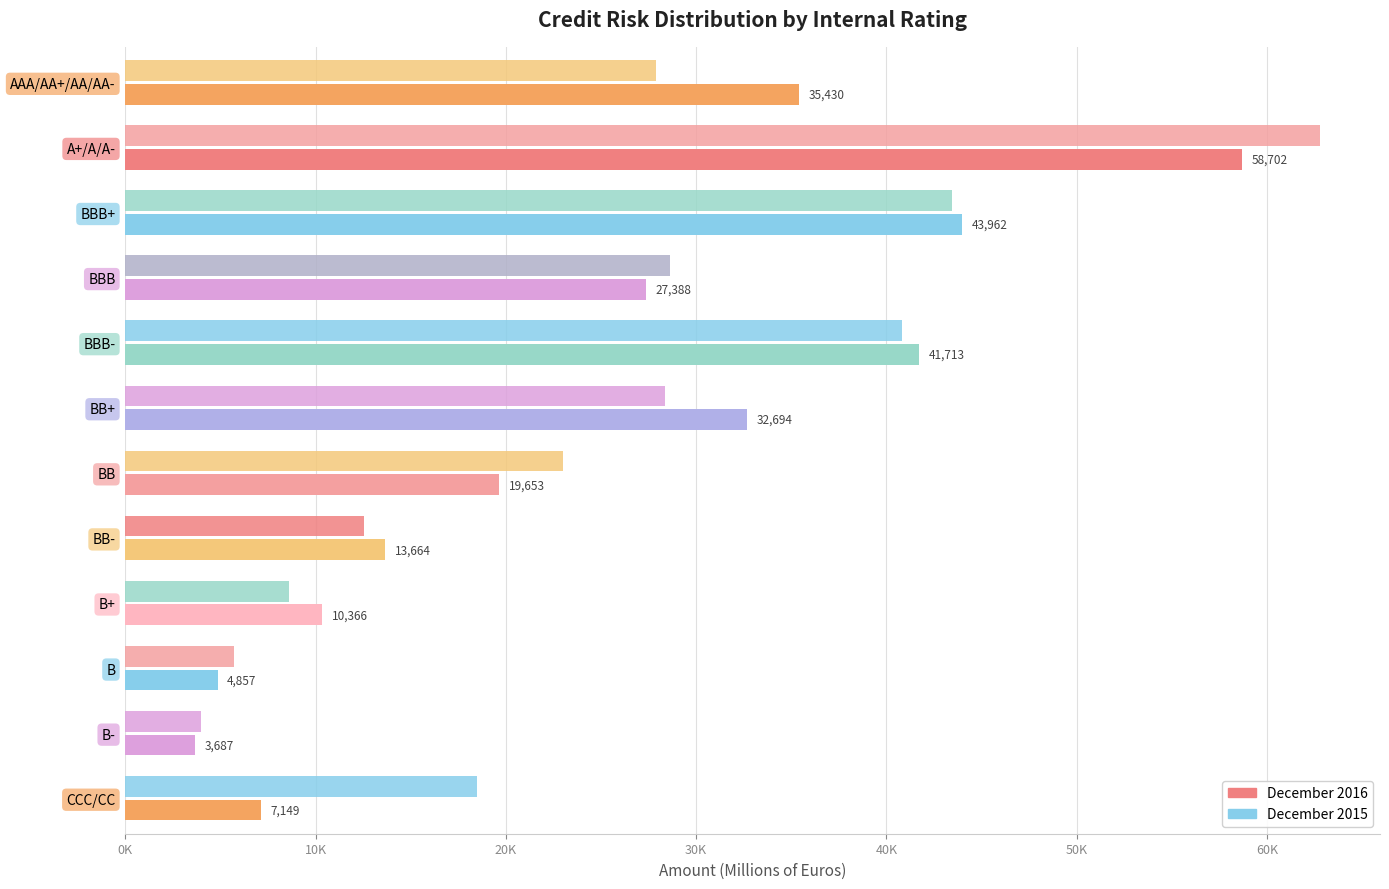

What is the sum of all December 2015 values?

304300.1